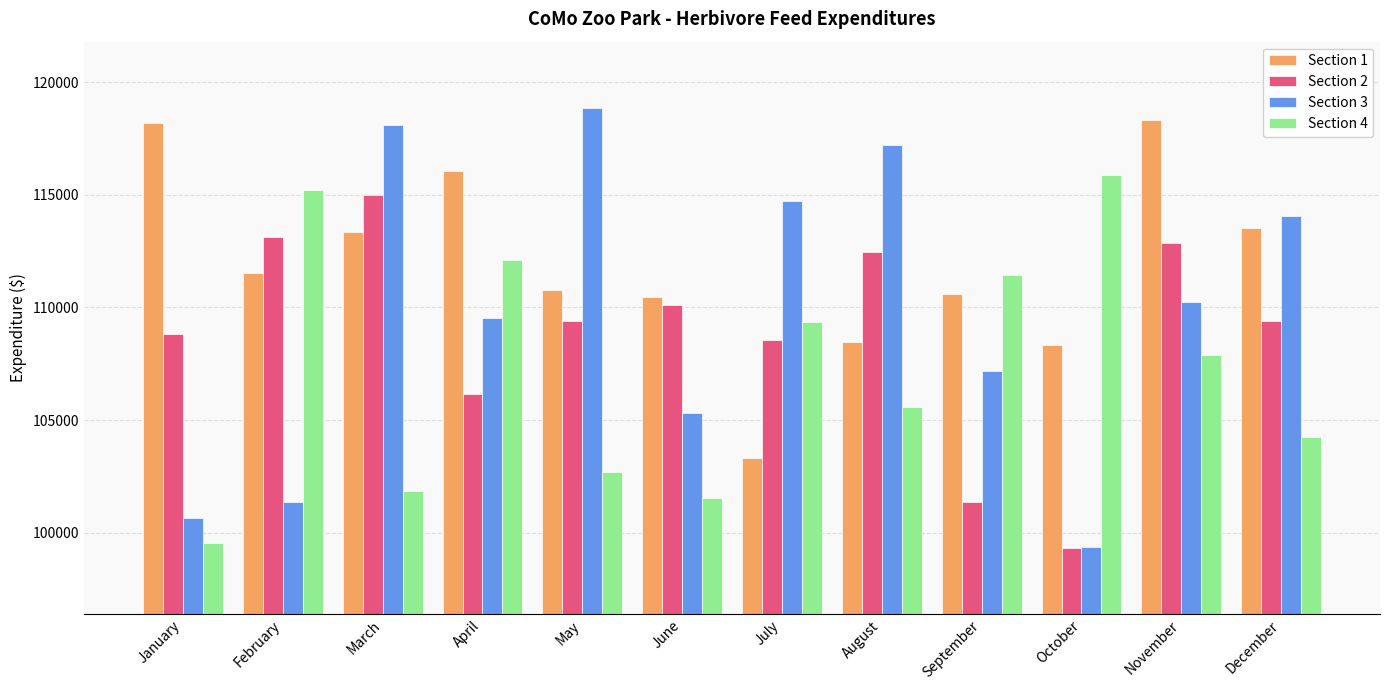

How many data points in Section 3 are above 110250?

6